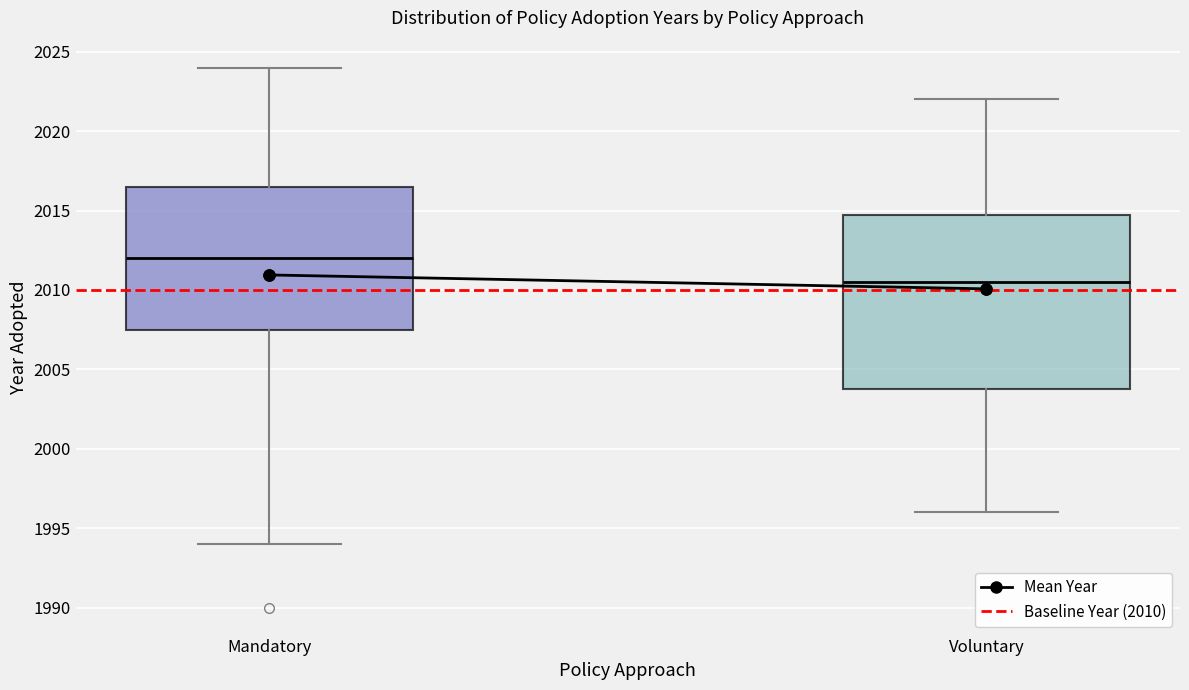

Which box is the tallest, from its lower edge to its upper edge?

Voluntary